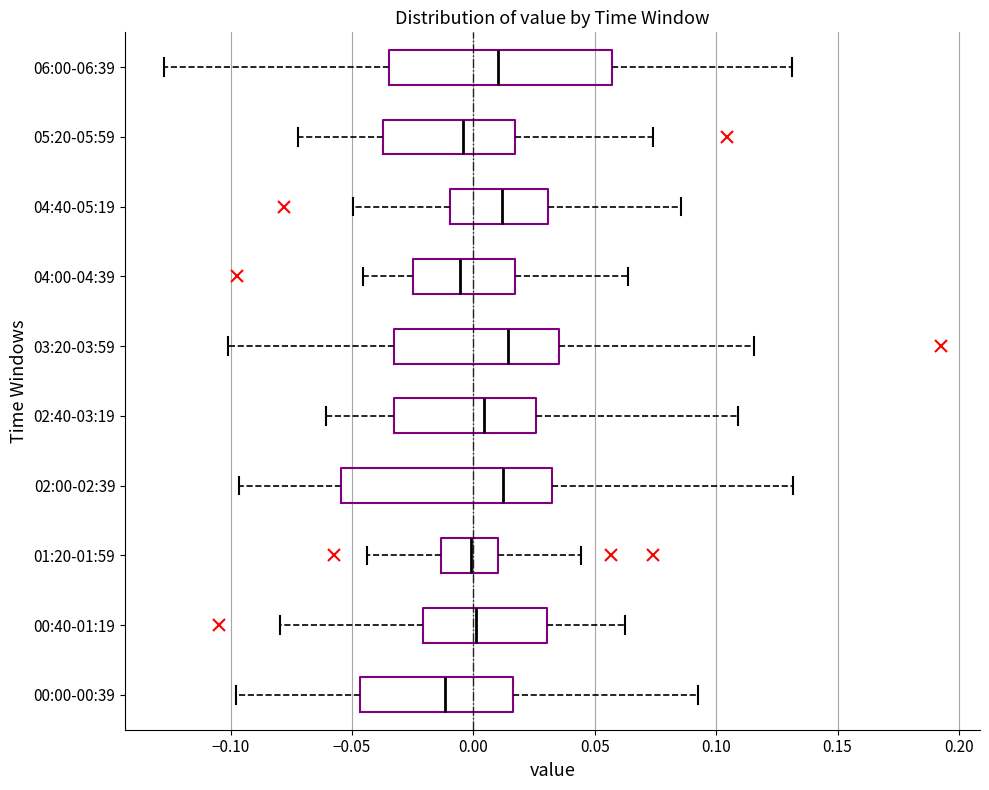

Reading bottom to top, transcribe this box plot: for each box, give where its median line is, the range the box spans, and where its two whiskers end, as read against the x-axis. The values are not printed on the chart, so give them approximately, as read against the axis.

00:00-00:39: median -0.010, box -0.045 to 0.015, whiskers -0.100 to 0.095
00:40-01:19: median 0.000, box -0.020 to 0.030, whiskers -0.080 to 0.065
01:20-01:59: median 0.000, box -0.015 to 0.010, whiskers -0.045 to 0.045
02:00-02:39: median 0.010, box -0.055 to 0.030, whiskers -0.095 to 0.130
02:40-03:19: median 0.005, box -0.035 to 0.025, whiskers -0.060 to 0.110
03:20-03:59: median 0.015, box -0.035 to 0.035, whiskers -0.100 to 0.115
04:00-04:39: median -0.005, box -0.025 to 0.015, whiskers -0.045 to 0.065
04:40-05:19: median 0.010, box -0.010 to 0.030, whiskers -0.050 to 0.085
05:20-05:59: median -0.005, box -0.035 to 0.015, whiskers -0.070 to 0.075
06:00-06:39: median 0.010, box -0.035 to 0.055, whiskers -0.125 to 0.130